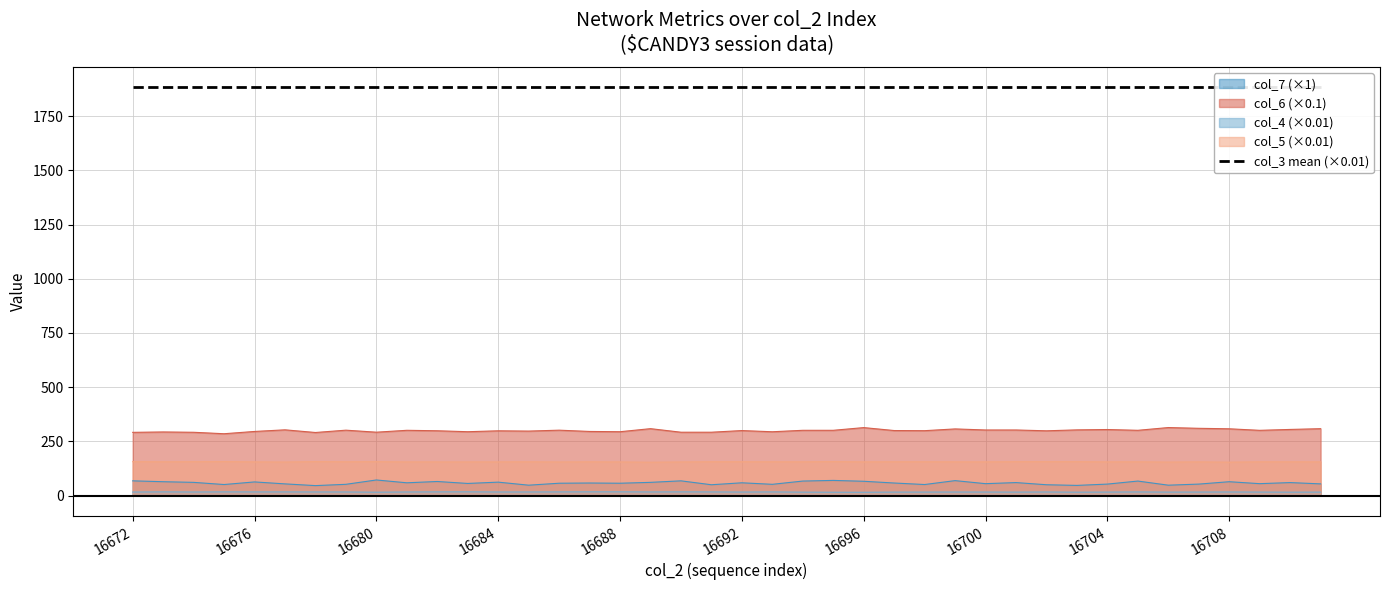

Which series has the widest spread of values?

col_6